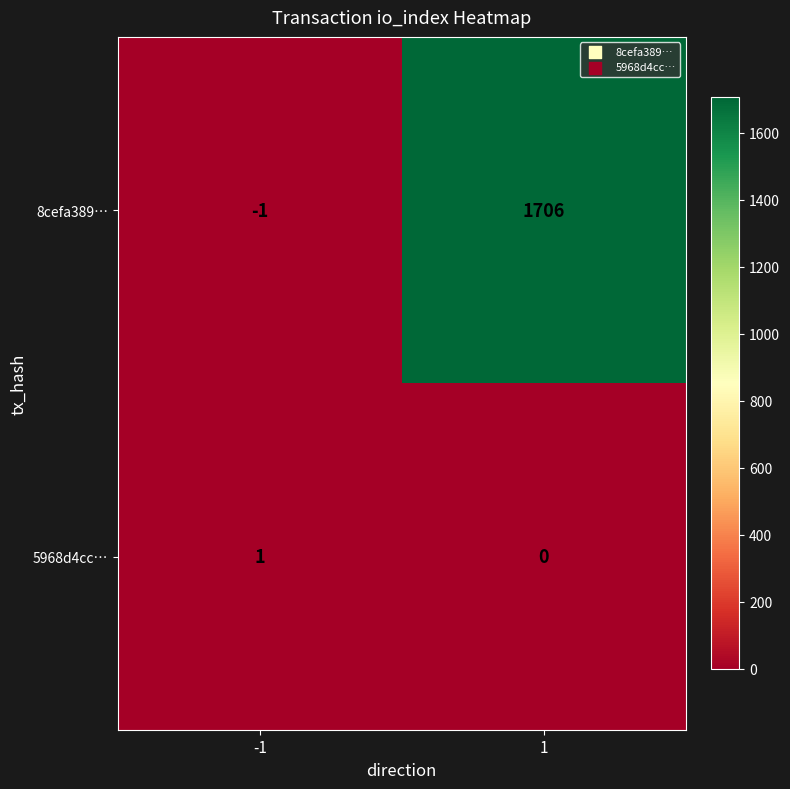

Which series has the largest total across all categories?

8cefa389…